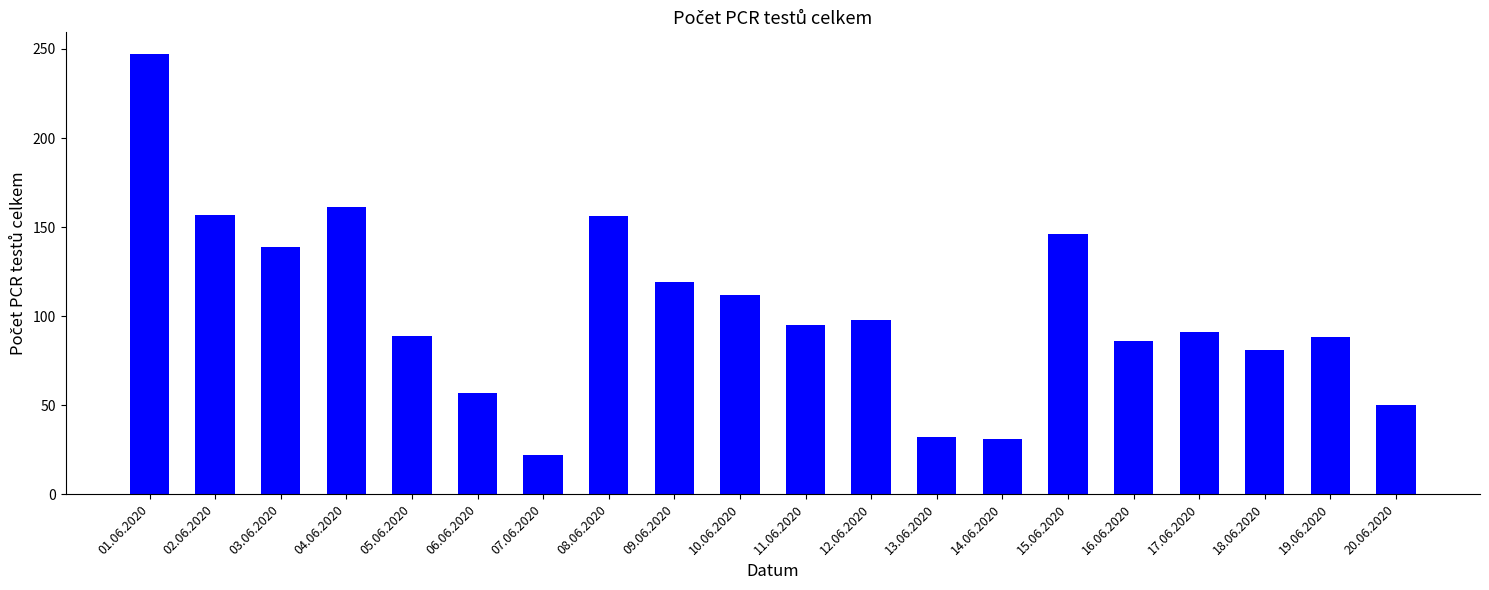

Does the chart contain stacked bars?

No